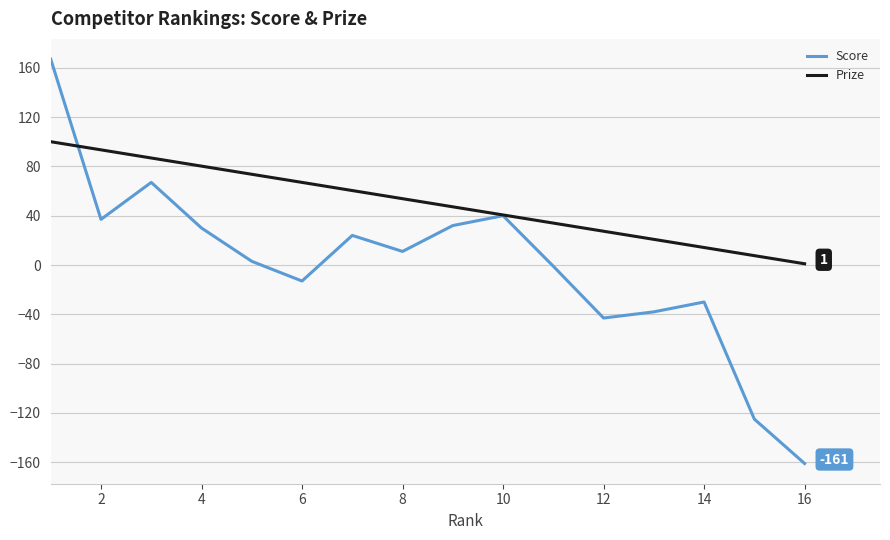

Which series has the widest spread of values?

Score